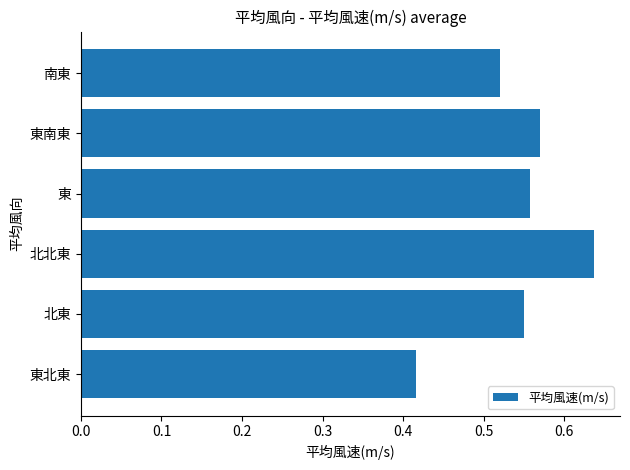

What is the sum of the values at 東南東 and 北北東?

1.2